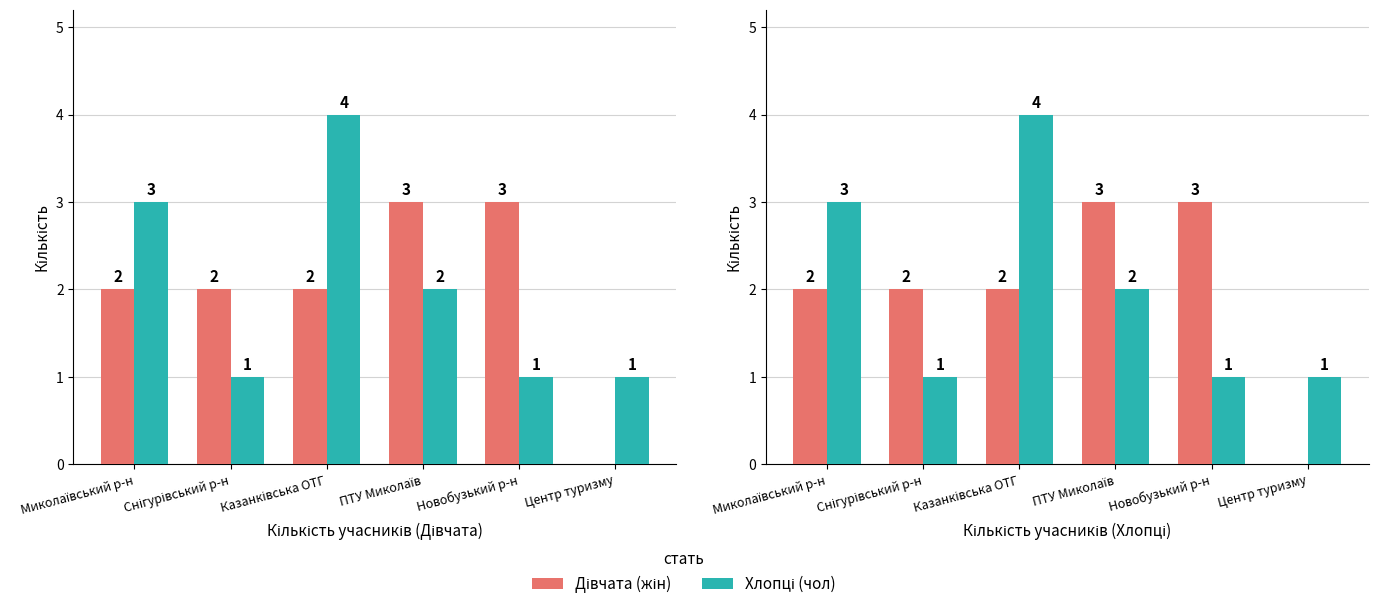

Count the number of categories in the chart.

6